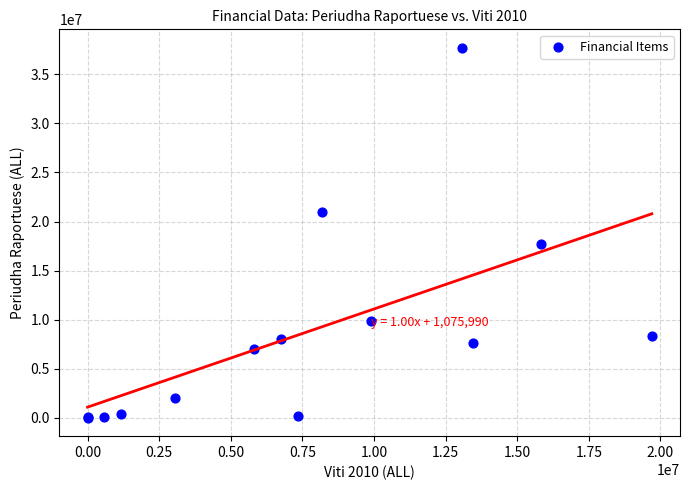

What Y value in the scatter plot is closest to 18854002?

17727456.0